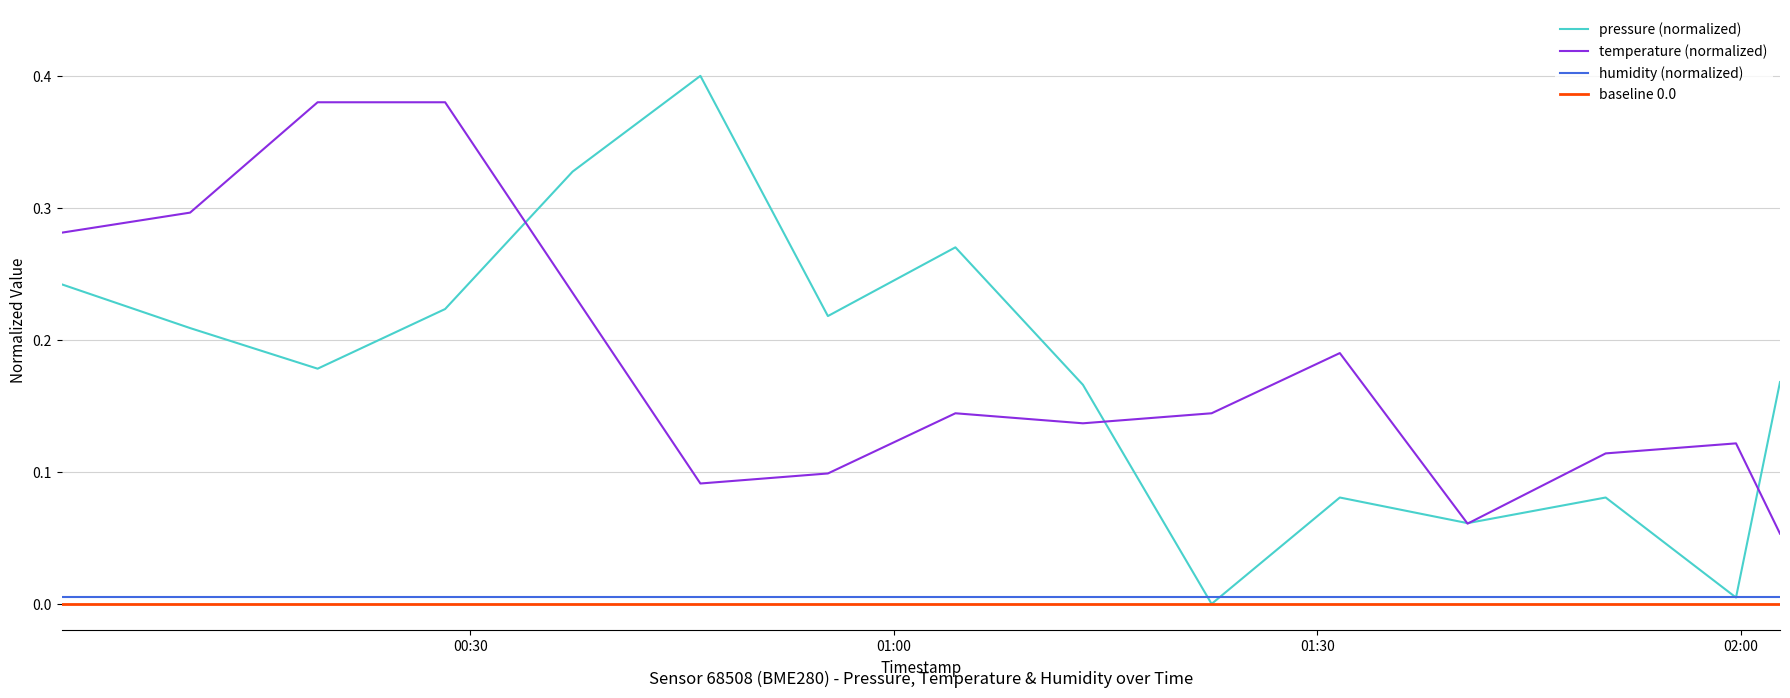

What is the total value across all series at 2022-11-12T00:37:15?

0.6